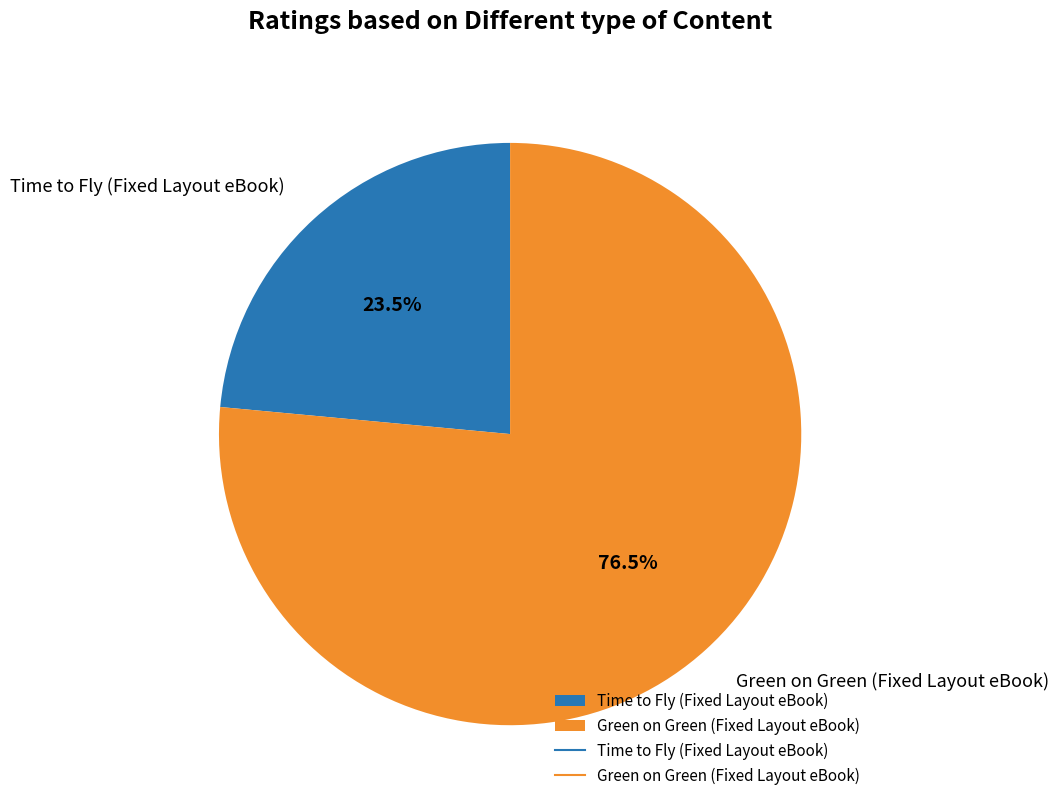

Combined, what portion of the pie is Time to Fly (Fixed Layout eBook) and Green on Green (Fixed Layout eBook)?

100.0%